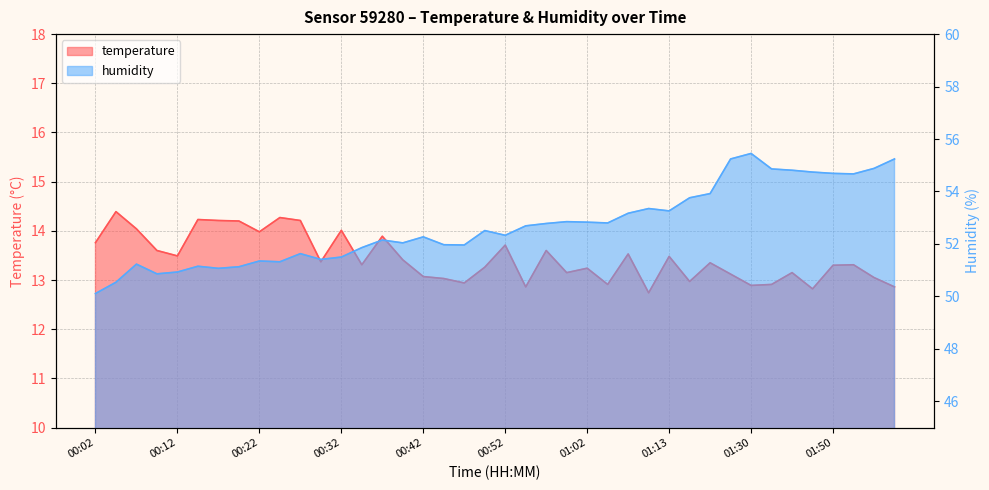

True or false: temperature and humidity cross at least once.

False